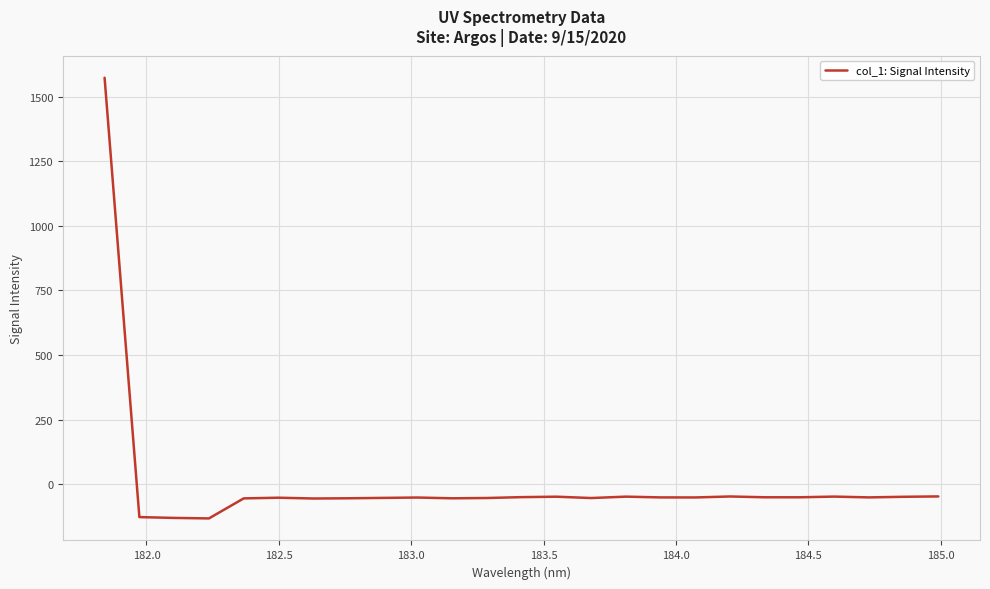

What is the sum of all values?

127.7